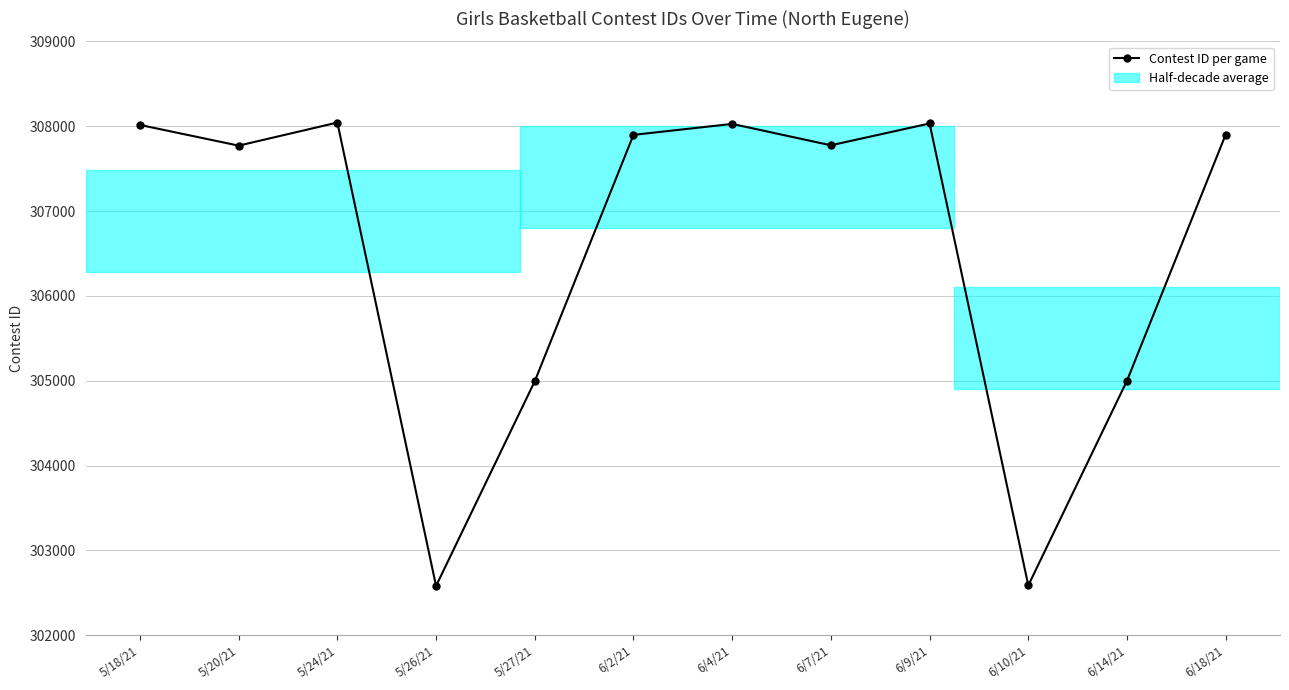

True or false: there are more than 2 points higher than both neighbors.

True